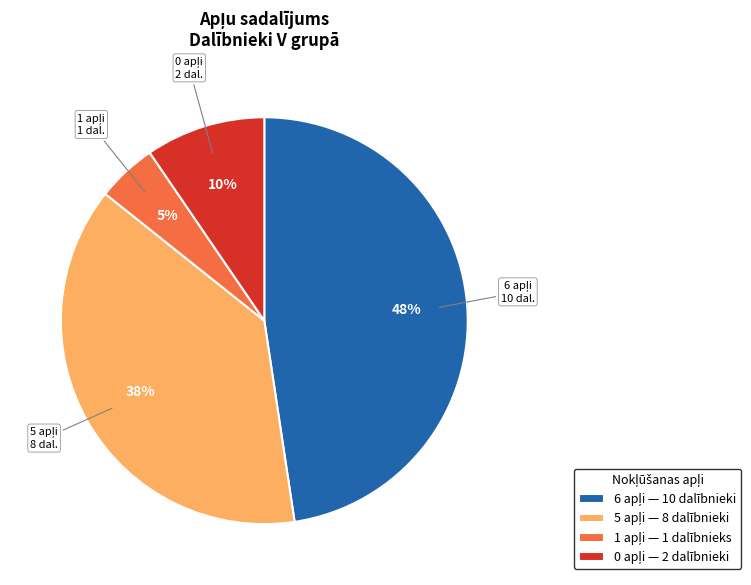

To the nearest percent, what is the average slice percentage?

25%